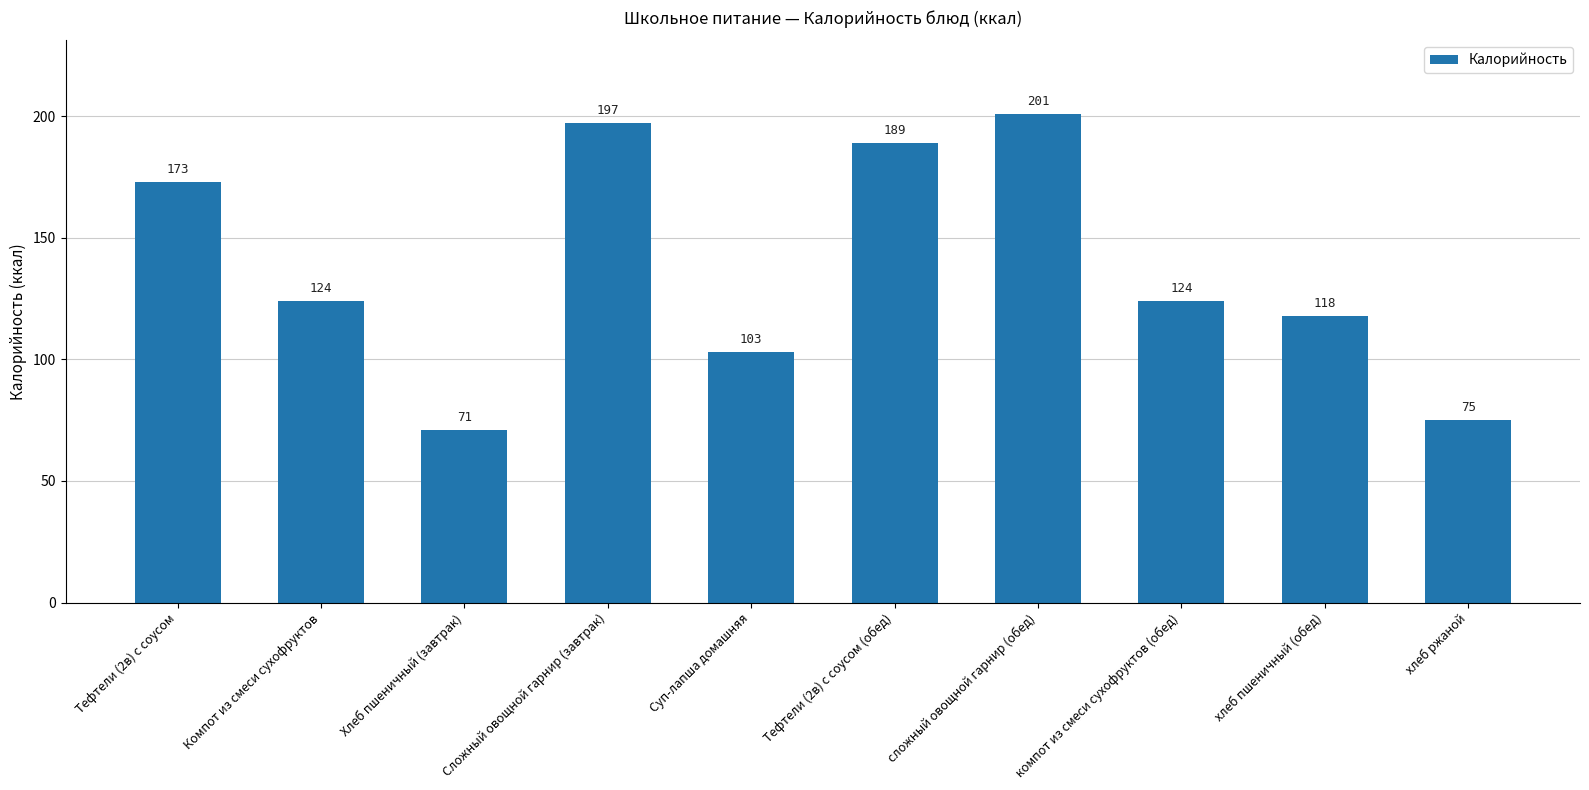

What is the difference between the values at хлеб пшеничный (обед) and Сложный овощной гарнир (завтрак)?

79